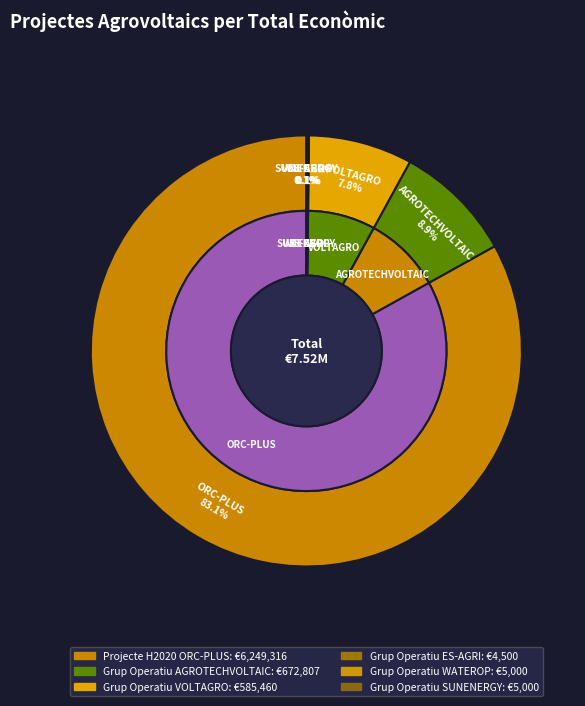

How many segments does this pie chart have?

6